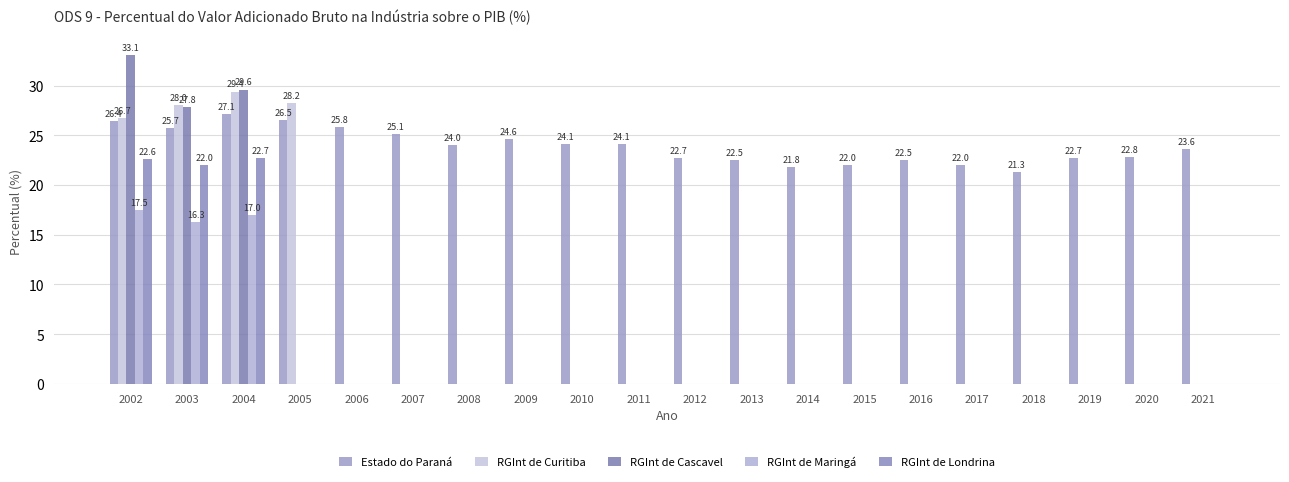

At which category does the chart reach its minimum across all series?

2006